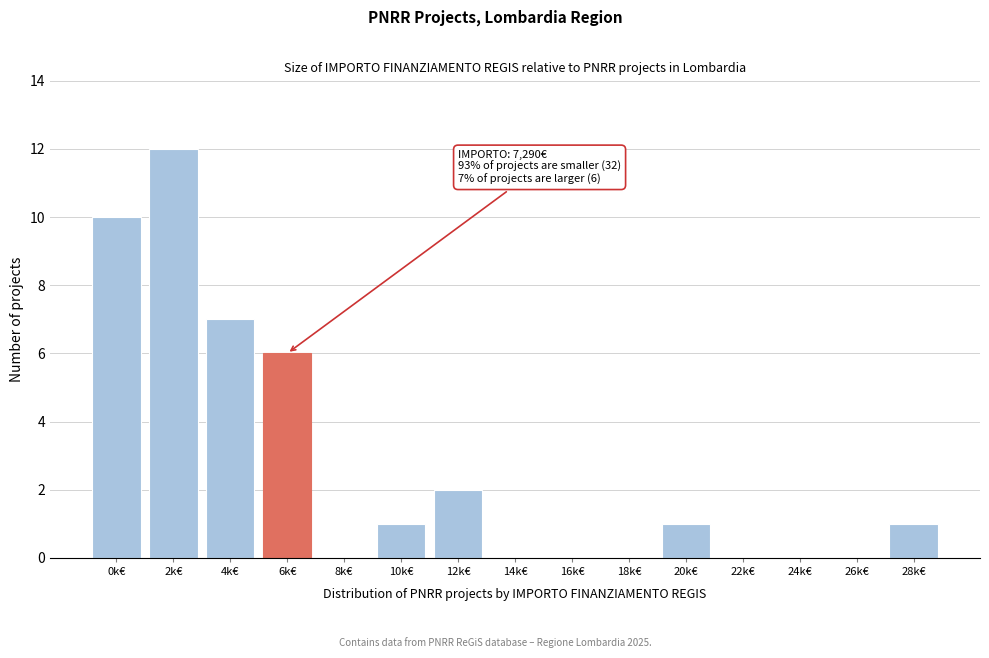

Reading left to right, list all the values displayed in this chart.

0k€=10	2k€=12	4k€=7	6k€=6	8k€=0	10k€=1	12k€=2	14k€=0	16k€=0	18k€=0	20k€=1	22k€=0	24k€=0	26k€=0	28k€=1